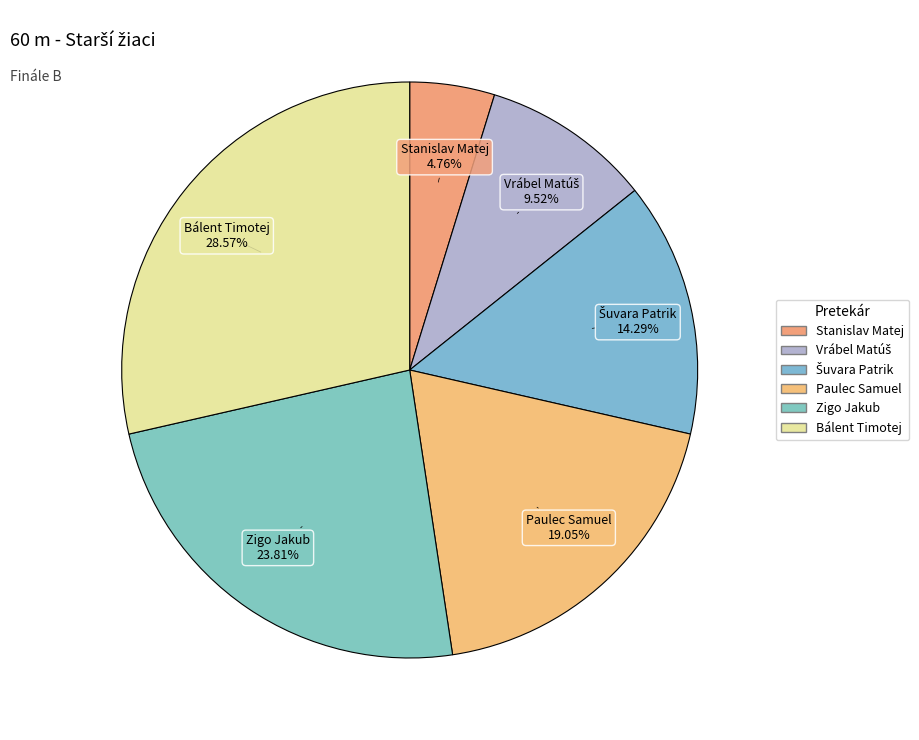

To the nearest percent, what percentage of the pie is Šuvara Patrik?

14%